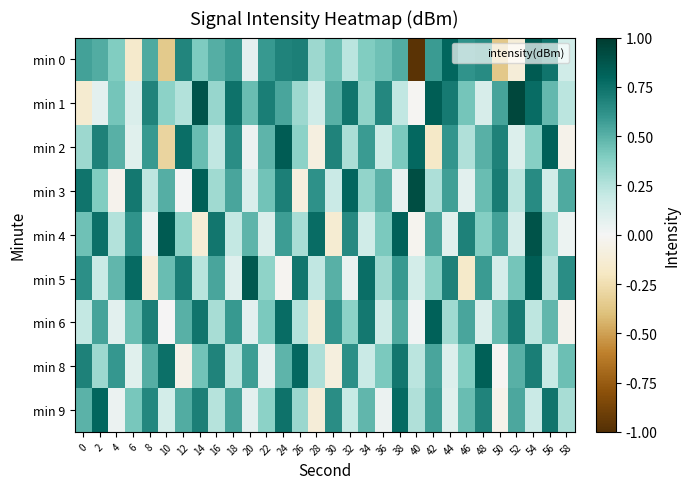

Which series has the largest total across all categories?

min 1